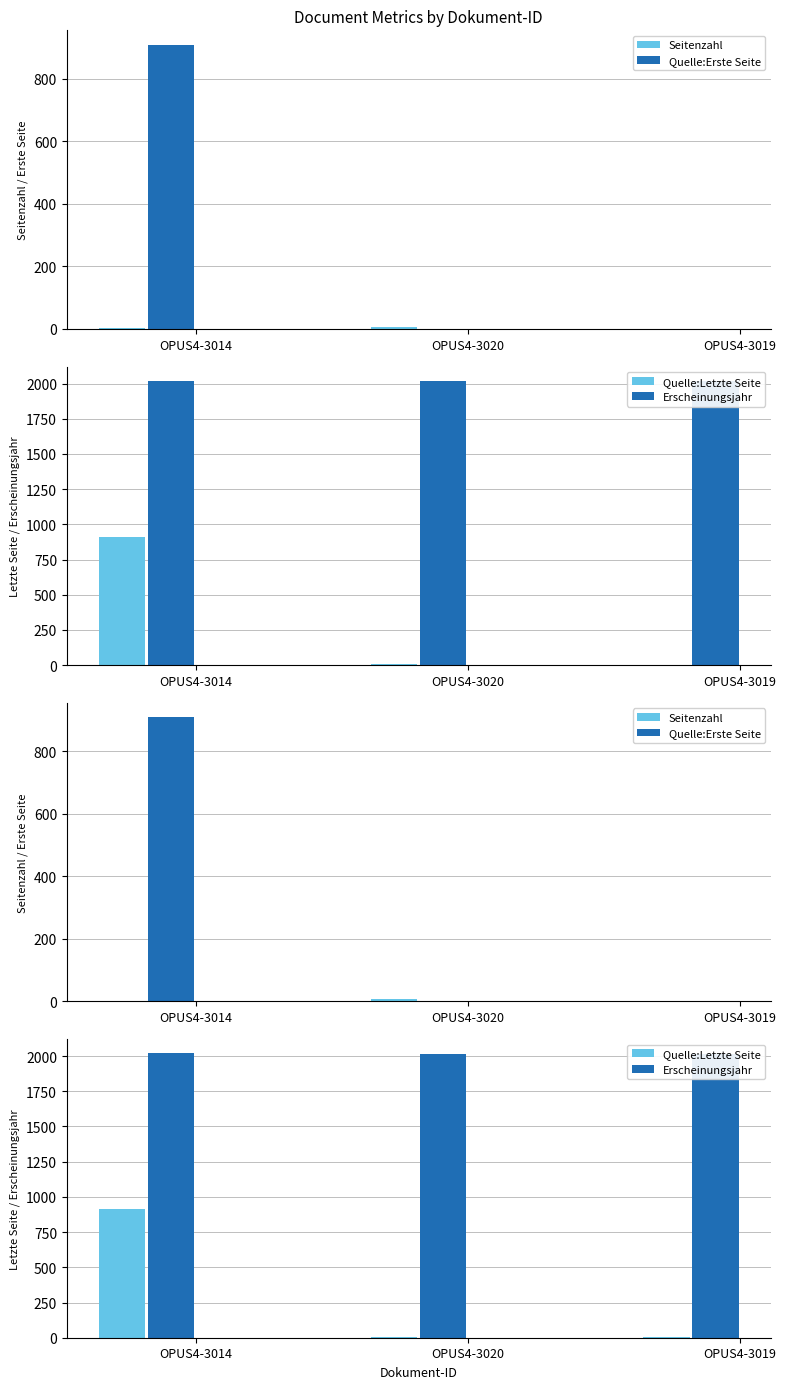

Reading left to right, transcribe all the data shown in this chart.

Seitenzahl: OPUS4-3014=2	OPUS4-3020=7	OPUS4-3019=1
Quelle:Erste Seite: OPUS4-3014=909	OPUS4-3020=1	OPUS4-3019=1
Quelle:Letzte Seite: OPUS4-3014=911	OPUS4-3020=8	OPUS4-3019=2
Erscheinungsjahr: OPUS4-3014=2019	OPUS4-3020=2018	OPUS4-3019=2018